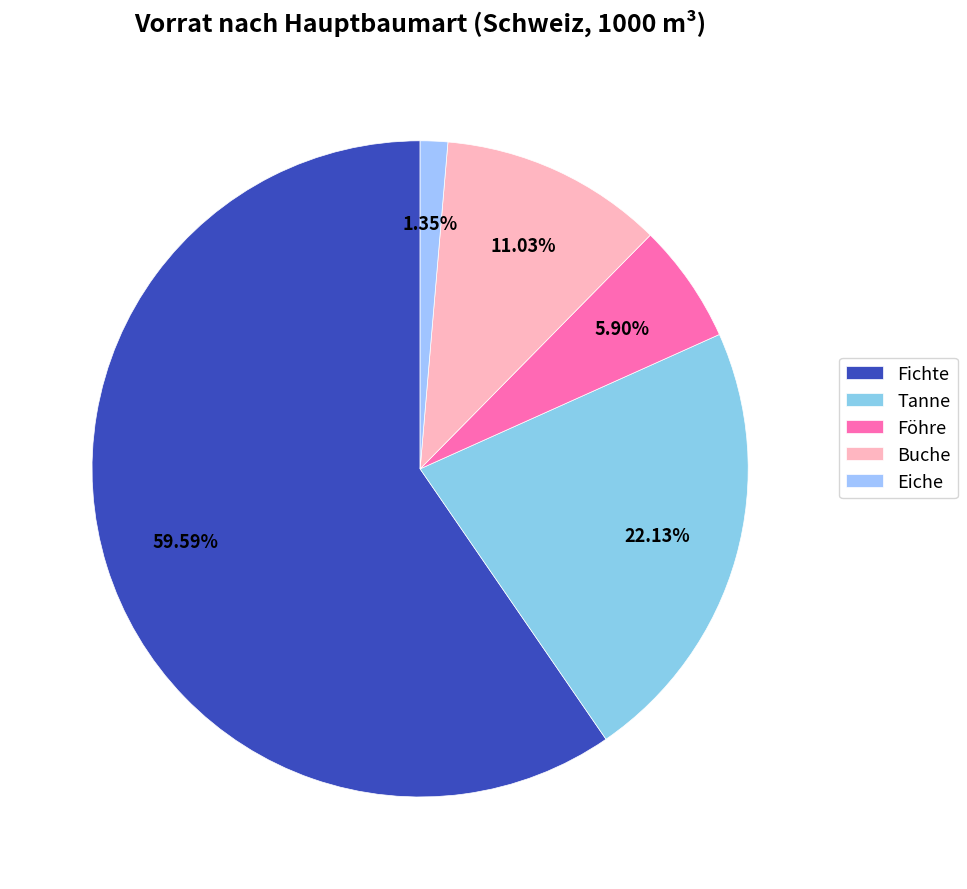

Which category has the biggest portion of the pie?

Fichte